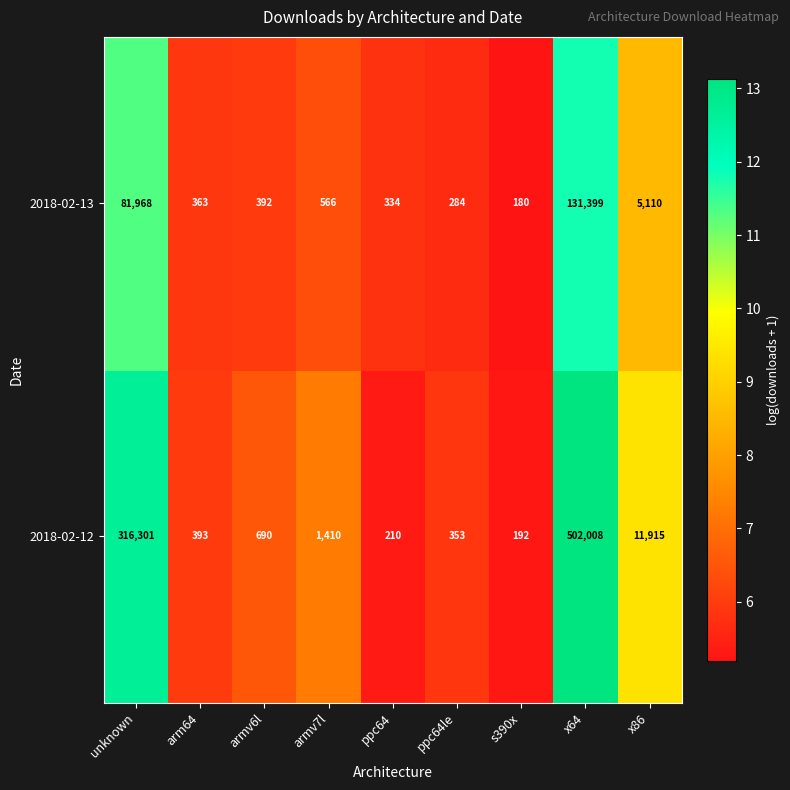

True or false: 2018-02-12 has a value of 335 at s390x.

False